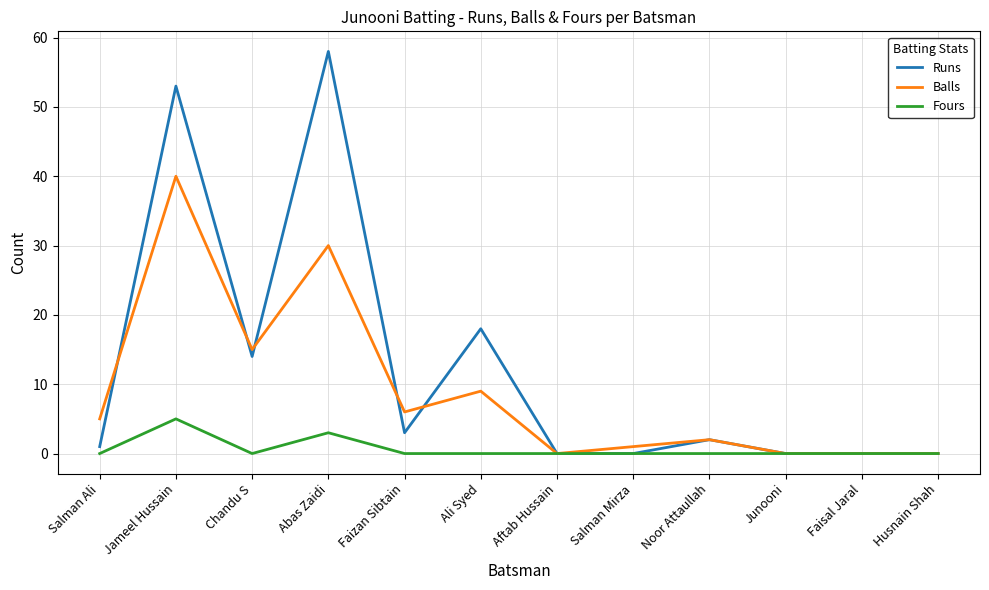

What is the spread (max minus min) of values at Faizan Sibtain?

6